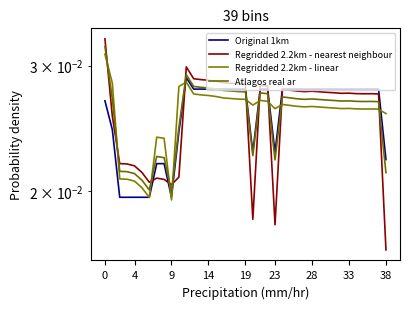

Reading right to left, transcribe all the data shown in this chart.

Original 1km: 0.0	0.0	0.0	0.0	0.0	0.0	0.0	0.0	0.0	0.0	0.0	0.0	0.0	0.0	0.0	0.0	0.0	0.0	0.0	0.0	0.0	0.0	0.0	0.0	0.0	0.0	0.0	0.0	0.0	0.0	0.0	0.0	0.0	0.0	0.0	0.0	0.0	0.0	0.0
Regridded 2.2km - nearest neighbour: 0.0	0.0	0.0	0.0	0.0	0.0	0.0	0.0	0.0	0.0	0.0	0.0	0.0	0.0	0.0	0.0	0.0	0.0	0.0	0.0	0.0	0.0	0.0	0.0	0.0	0.0	0.0	0.0	0.0	0.0	0.0	0.0	0.0	0.0	0.0	0.0	0.0	0.0	0.0
Regridded 2.2km - linear: 0.0	0.0	0.0	0.0	0.0	0.0	0.0	0.0	0.0	0.0	0.0	0.0	0.0	0.0	0.0	0.0	0.0	0.0	0.0	0.0	0.0	0.0	0.0	0.0	0.0	0.0	0.0	0.0	0.0	0.0	0.0	0.0	0.0	0.0	0.0	0.0	0.0	0.0	0.0
Atlagos real ar: 0.0	0.0	0.0	0.0	0.0	0.0	0.0	0.0	0.0	0.0	0.0	0.0	0.0	0.0	0.0	0.0	0.0	0.0	0.0	0.0	0.0	0.0	0.0	0.0	0.0	0.0	0.0	0.0	0.0	0.0	0.0	0.0	0.0	0.0	0.0	0.0	0.0	0.0	0.0